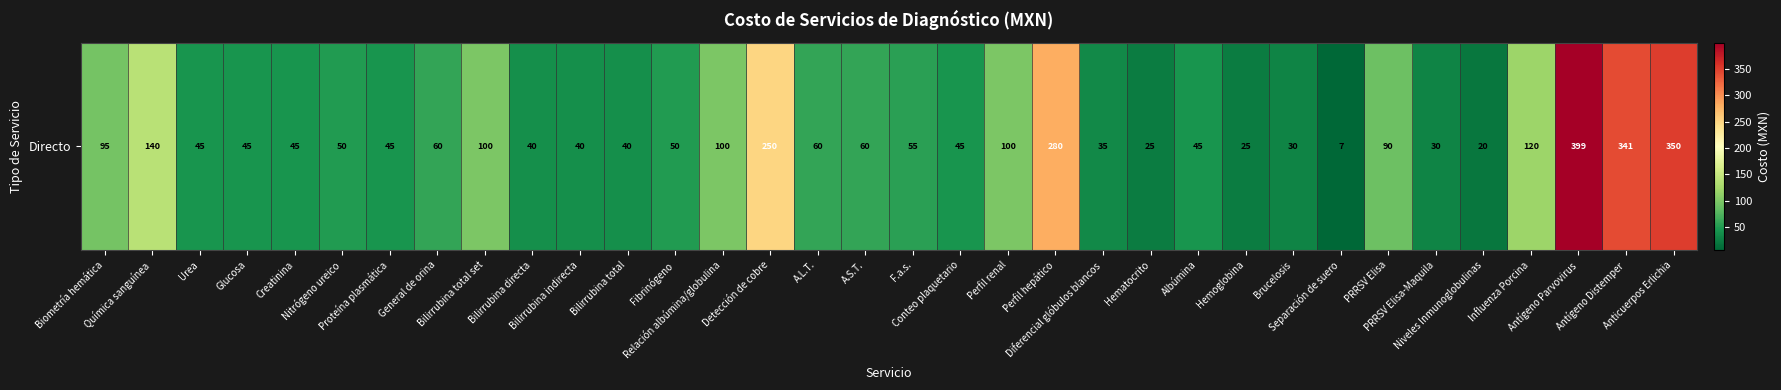

What is the smallest value displayed?

7